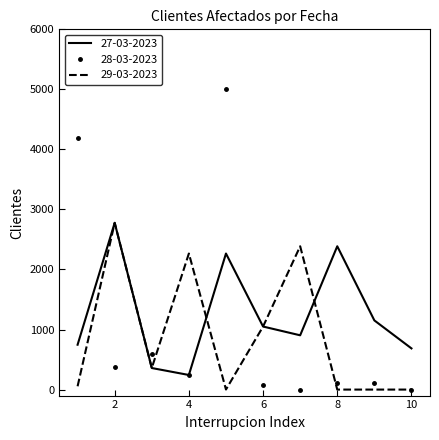

Which series has the largest range (max minus min)?

28-03-2023